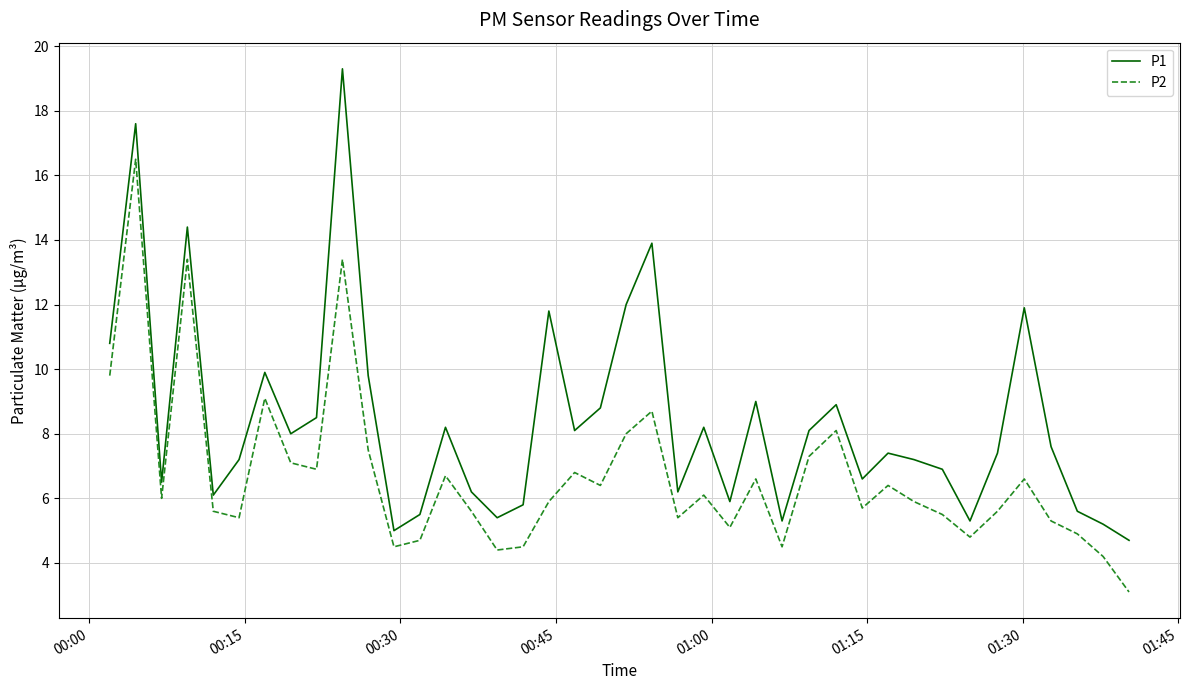

In P1, how many points are lower than both neighbors (excluding endpoints)?

11